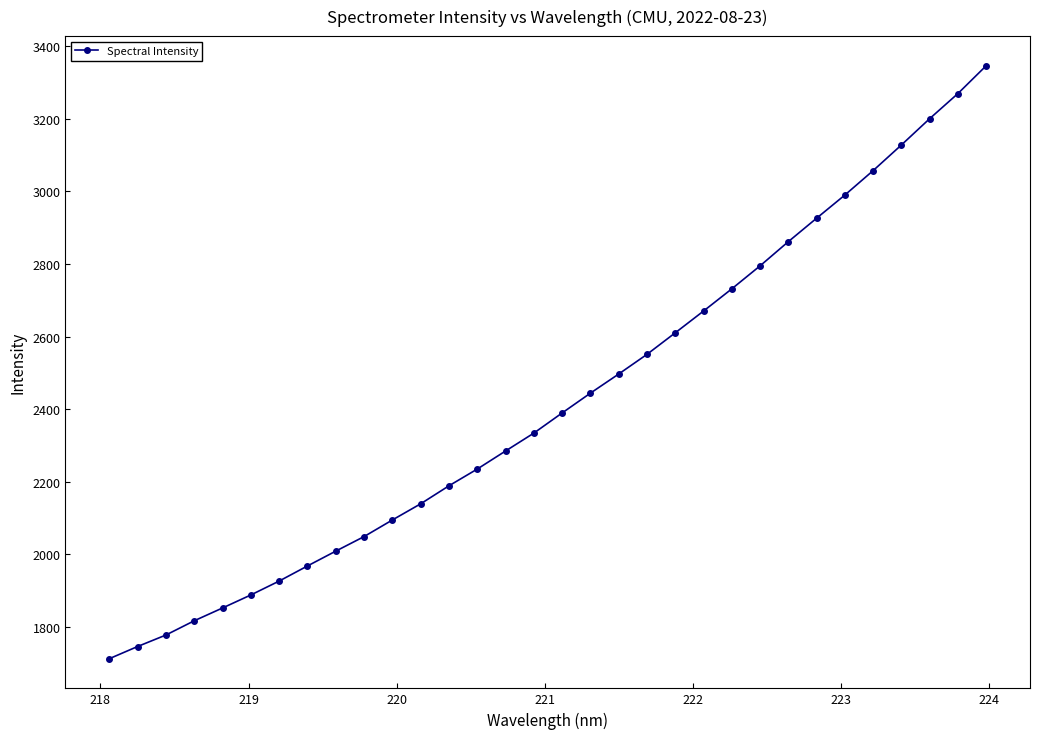

How many lines are shown in the chart?

1